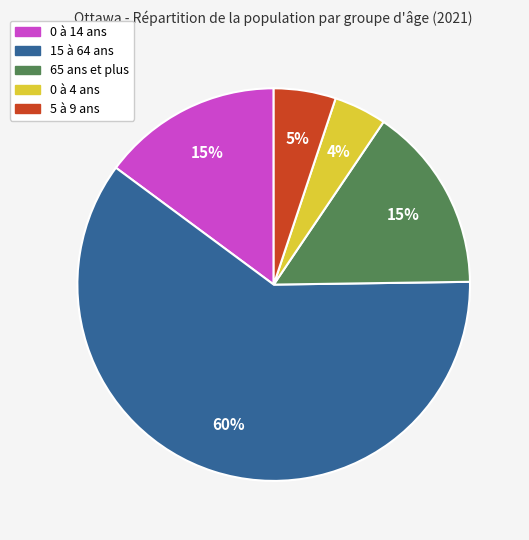

Which has a higher value, 0 à 4 ans or 5 à 9 ans?

5 à 9 ans